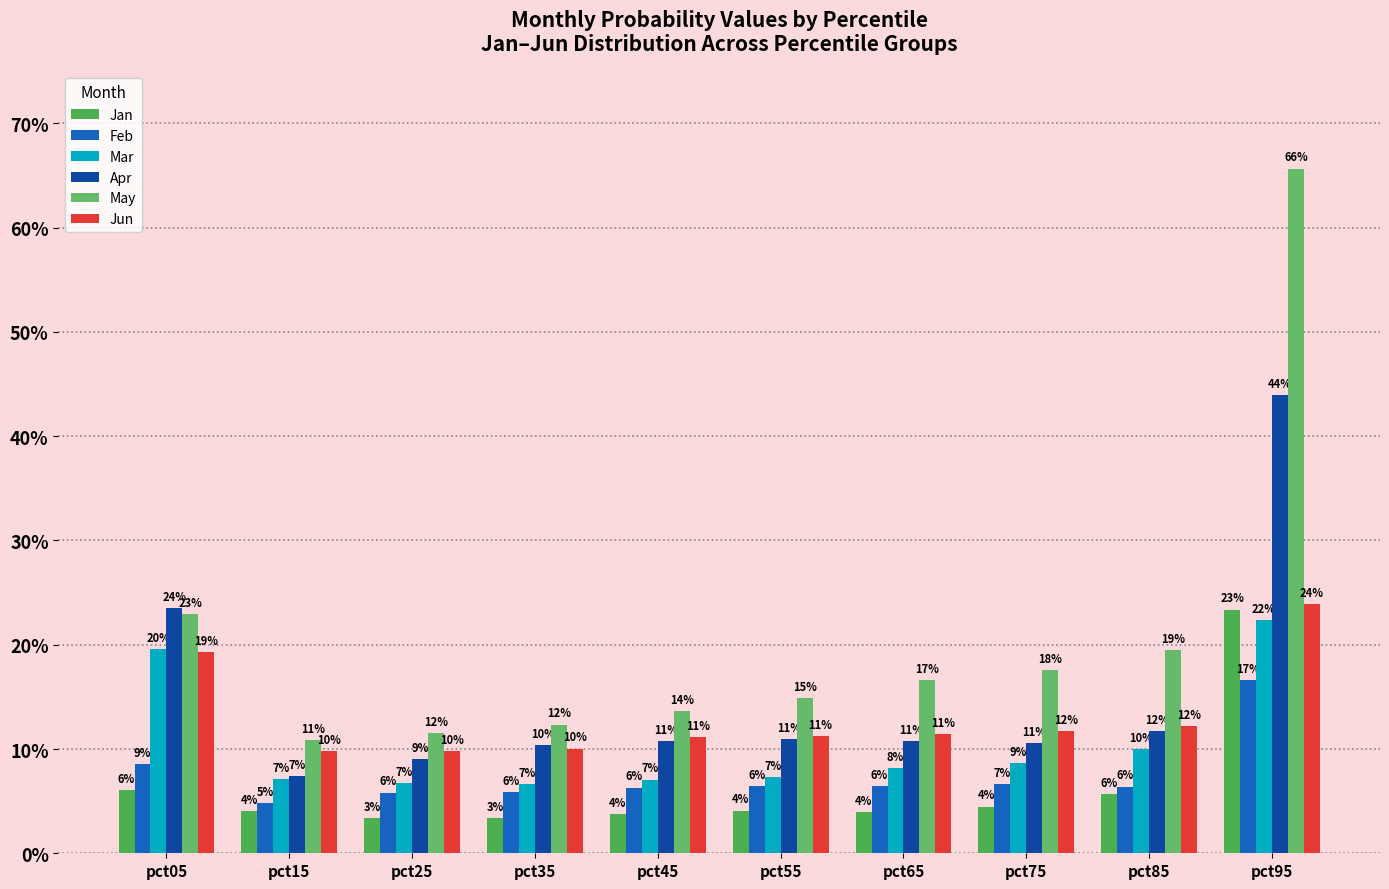

What is the value of the May bar at the 9th from the left?

0.2